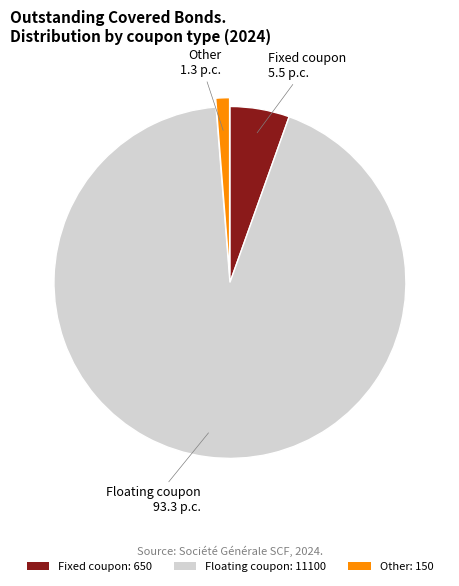

What is the majority slice?

Floating coupon